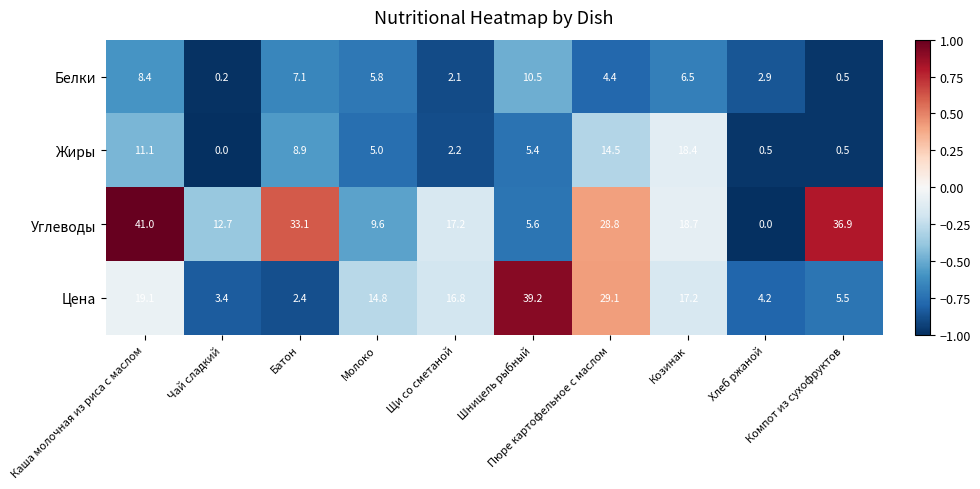

List the series in order of their peak value, lowest first.

Белки, Жиры, Цена, Углеводы